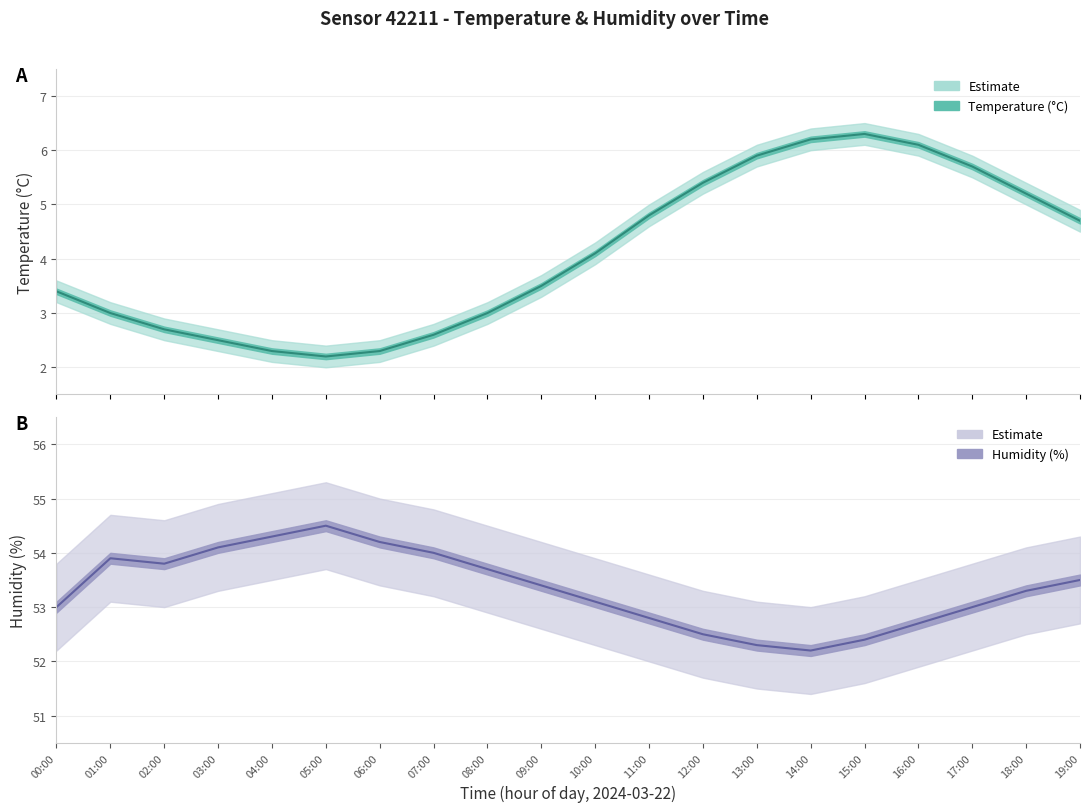

Where is the first local minimum for humidity?

02:00